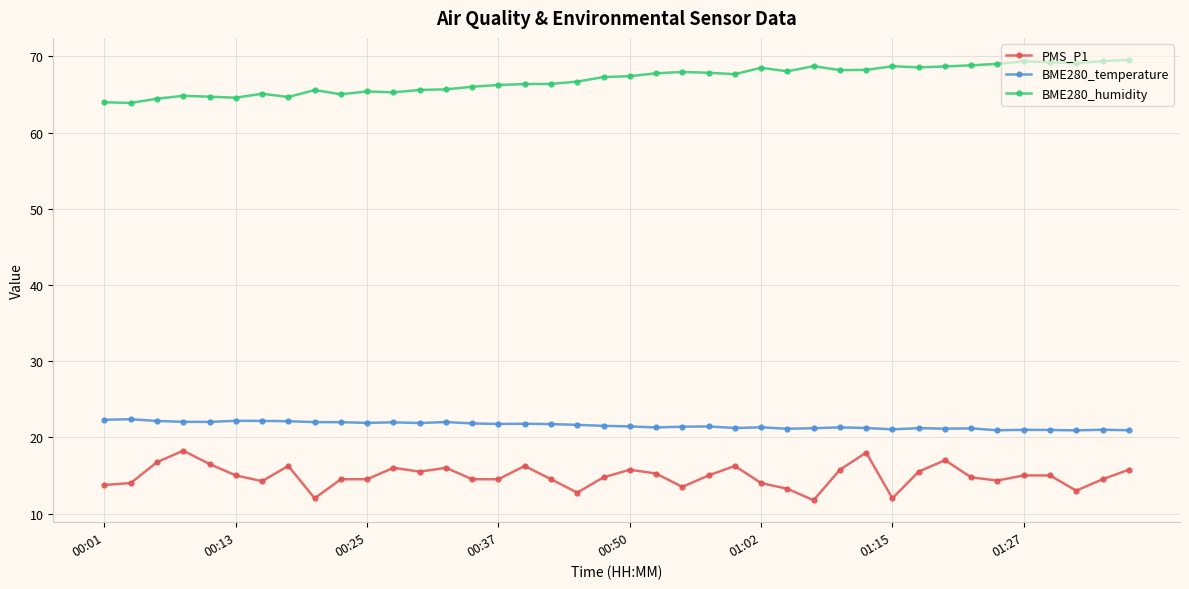

True or false: BME280_humidity and PMS_P1 intersect in this chart.

False